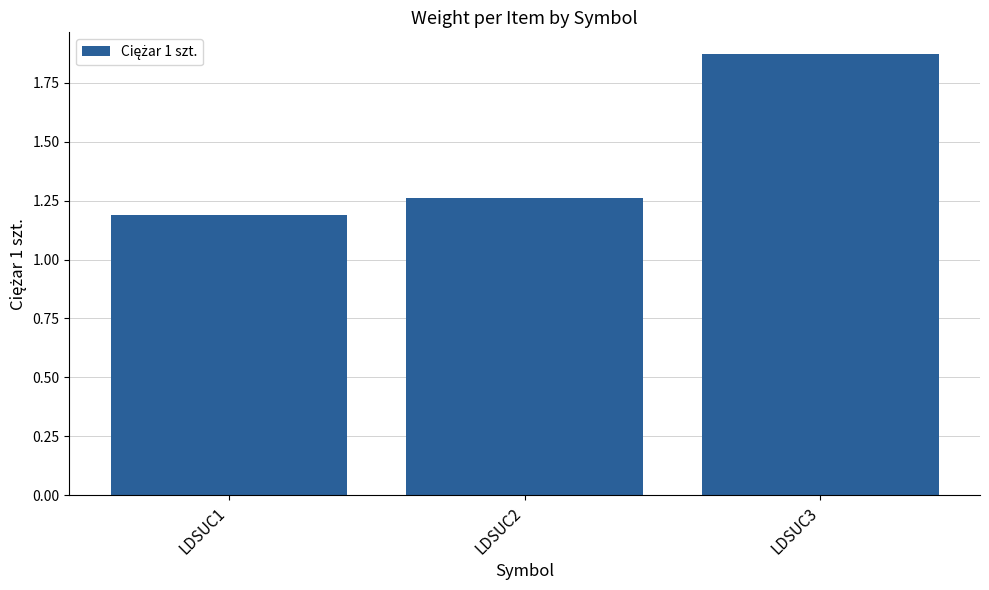

How many bars are there in total?

3